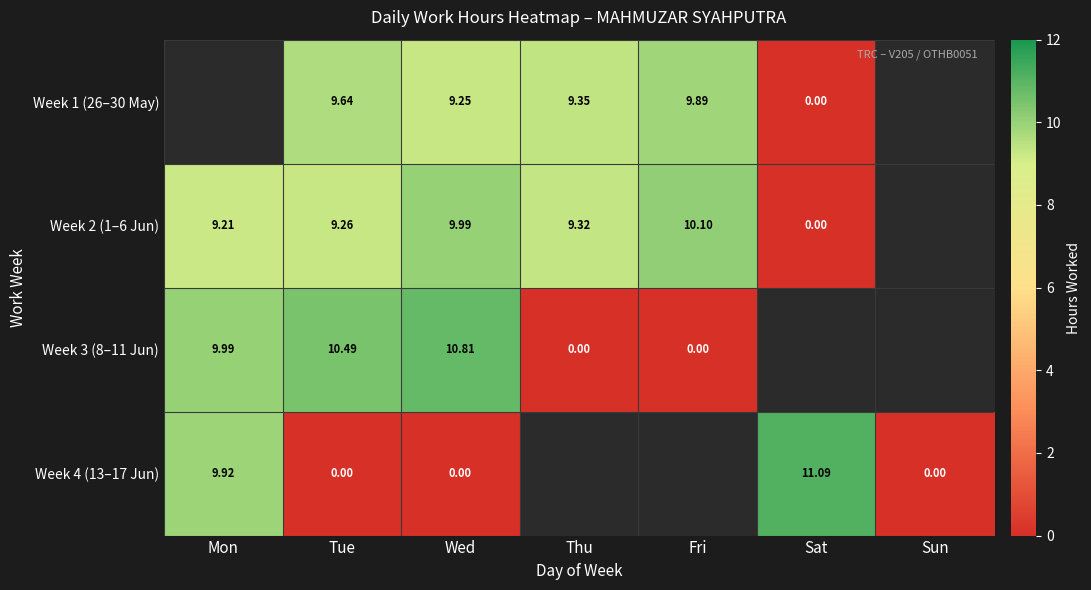

Is the value of Week 3 (8–11 Jun) at Wed greater than the value of Week 2 (1–6 Jun) at Thu?

Yes